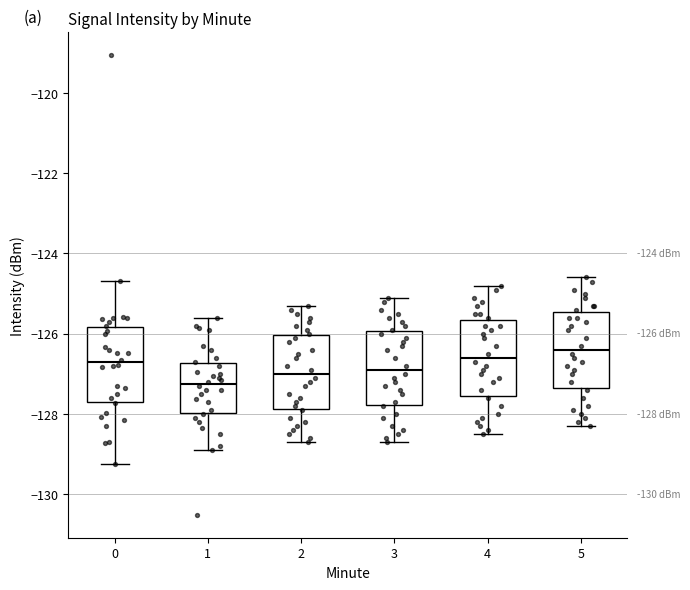

Which box has the lowest median line?

1